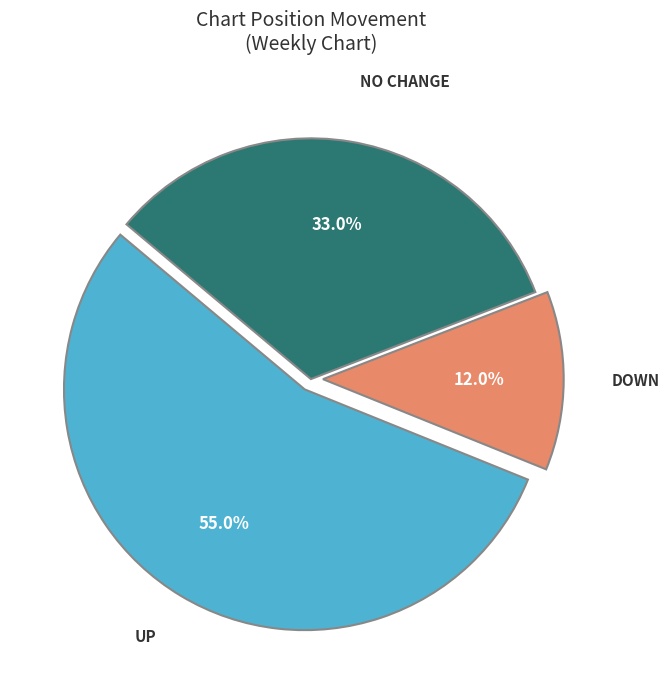

Does any single category account for the majority?

Yes